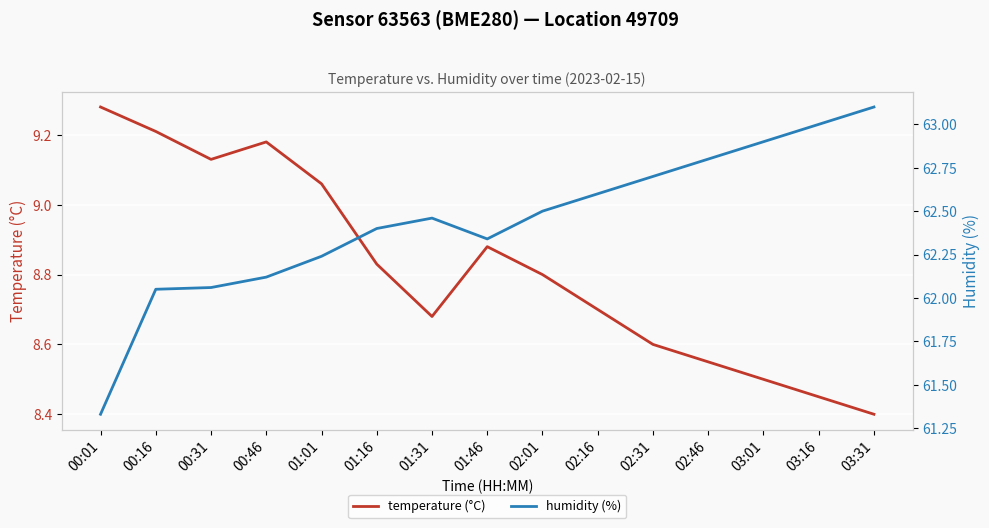

Which category has the highest value across all series?

03:31